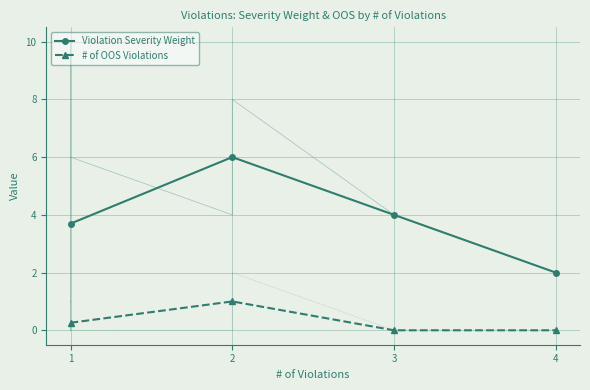

Between 3 and 2, which is larger?

2